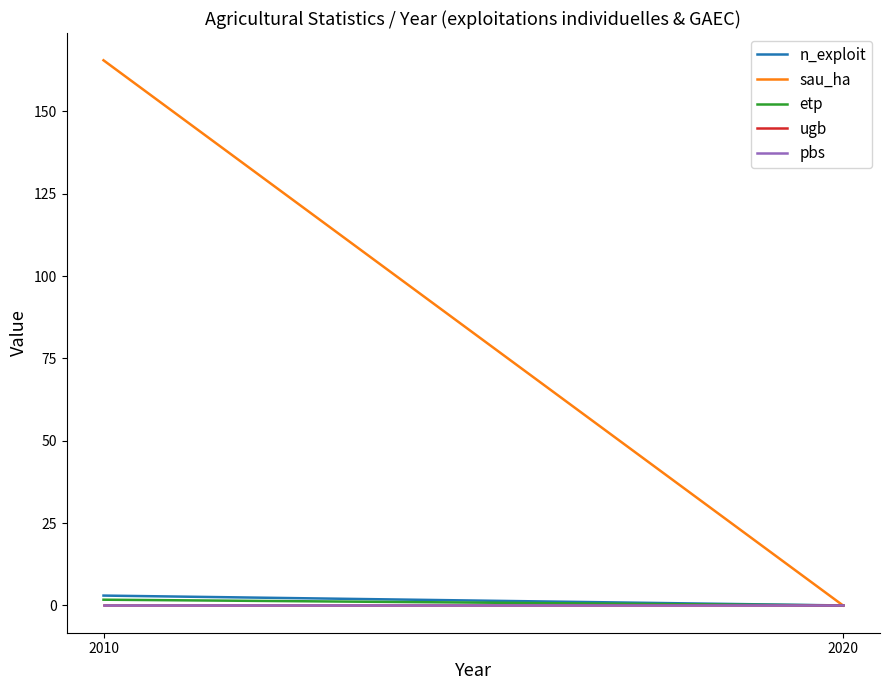

Is the value of etp at 2010 greater than the value of n_exploit at 2020?

Yes